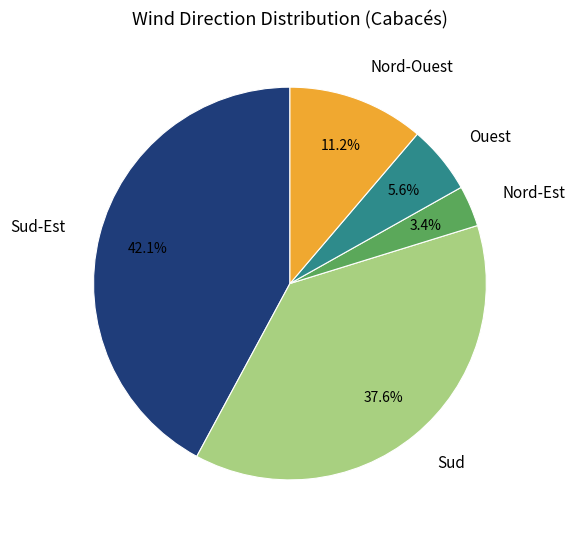

How many segments does this pie chart have?

5